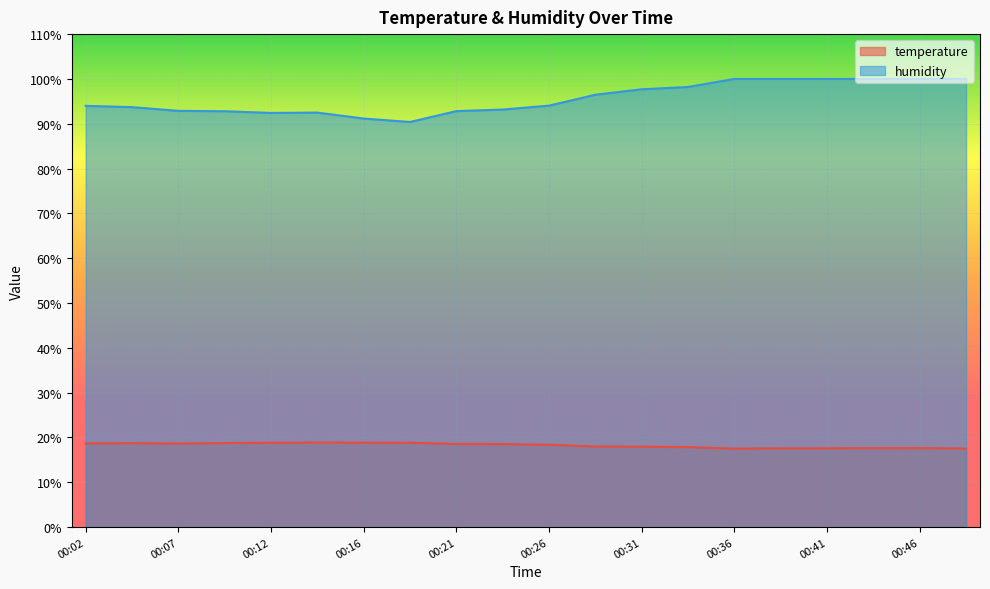

What is the difference between the second highest and second lowest values in the temperature series?

1.3